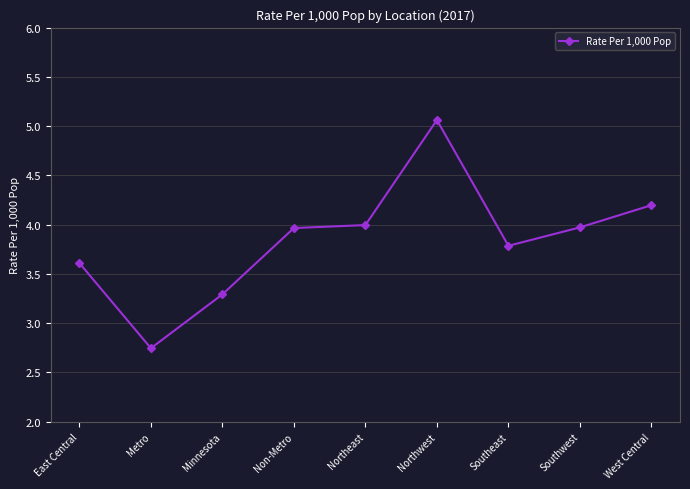

The value at Northwest is 9.0. True or false?

False